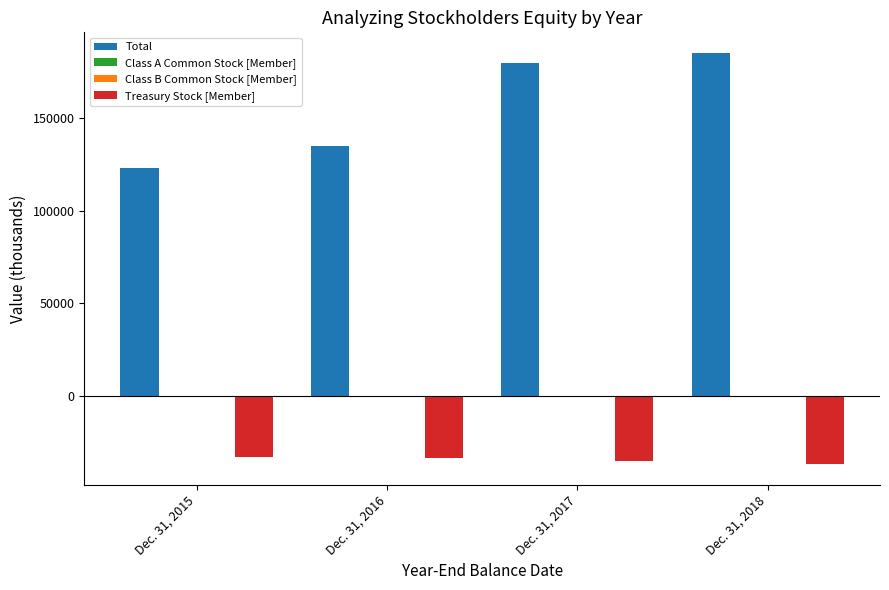

What is the maximum value shown in the chart?

184999